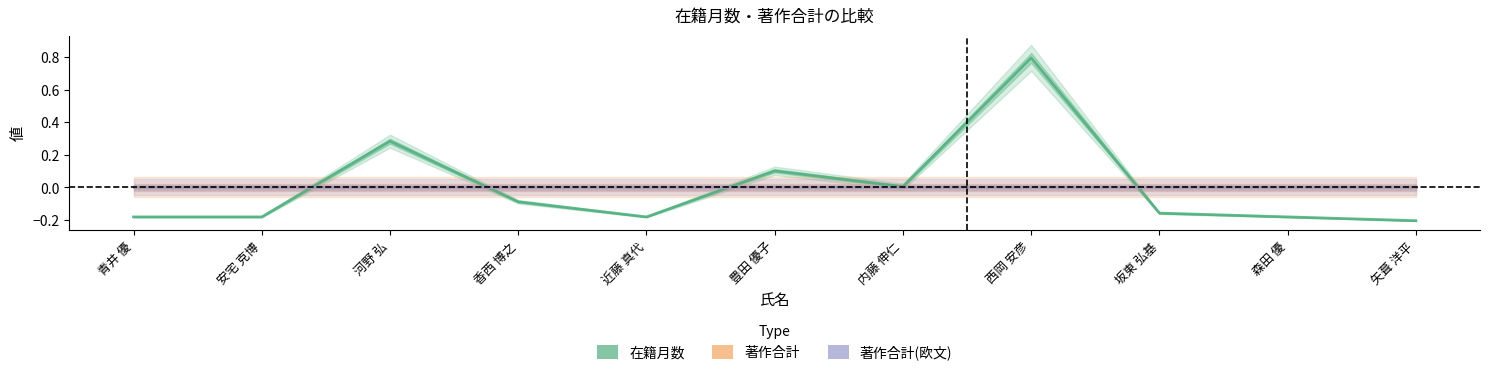

Is it true that 在籍月数 equals -0.1 at 香西 博之?

True